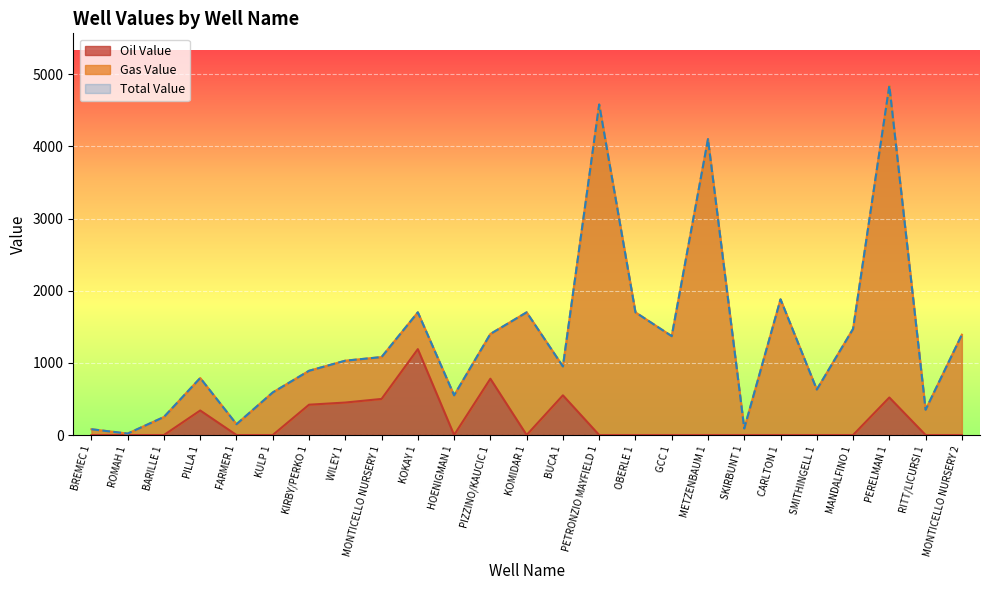

Reading left to right, extract all data points from this chart.

Oil Value: BREMEC 1=0	ROMAH 1=0	BARILLE 1=0	PILLA 1=340	FARMER 1=0	KULP 1=0	KIRBY/PERKO 1=420	WILEY 1=450	MONTICELLO NURSERY 1=500	KOKAY 1=1190	HOENIGMAN 1=0	PIZZINO/KAUCIC 1=780	KOMIDAR 1=0	BUCA 1=550	PETRONZIO MAYFIELD 1=0	OBERLE 1=0	GCC 1=0	METZENBAUM 1=0	SKIRBUNT 1=0	CARLTON 1=0	SMITHINGELL 1=0	MANDALFINO 1=0	PERELMAN 1=520	RITT/LICURSI 1=0	MONTICELLO NURSERY 2=0
Total Value: BREMEC 1=80	ROMAH 1=20	BARILLE 1=250	PILLA 1=790	FARMER 1=150	KULP 1=590	KIRBY/PERKO 1=890	WILEY 1=1030	MONTICELLO NURSERY 1=1080	KOKAY 1=1700	HOENIGMAN 1=550	PIZZINO/KAUCIC 1=1400	KOMIDAR 1=1700	BUCA 1=950	PETRONZIO MAYFIELD 1=4580	OBERLE 1=1700	GCC 1=1370	METZENBAUM 1=4100	SKIRBUNT 1=90	CARLTON 1=1880	SMITHINGELL 1=630	MANDALFINO 1=1470	PERELMAN 1=4840	RITT/LICURSI 1=350	MONTICELLO NURSERY 2=1390